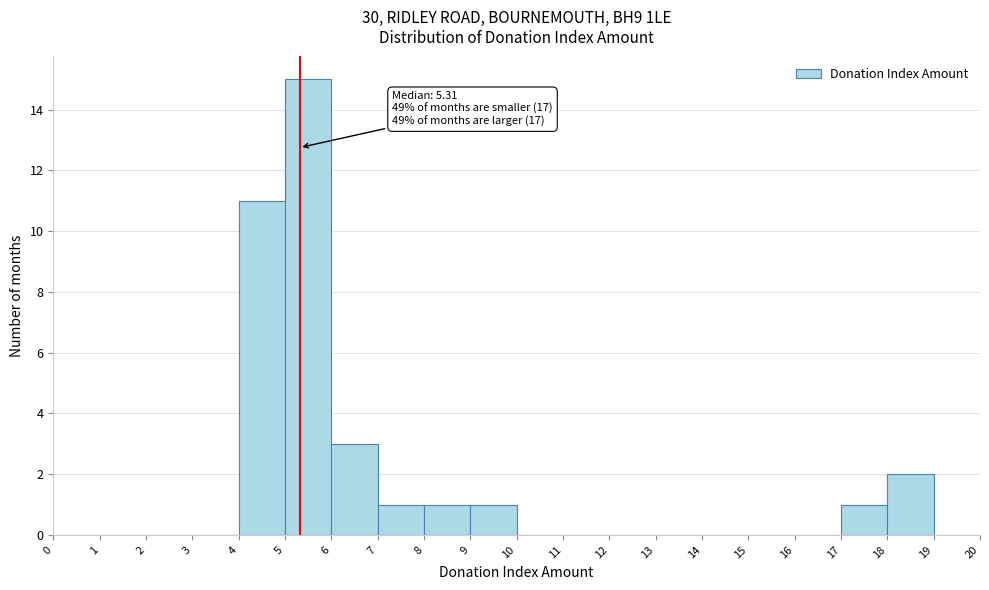

Which range on the x-axis has the tallest bar?

5 to 6